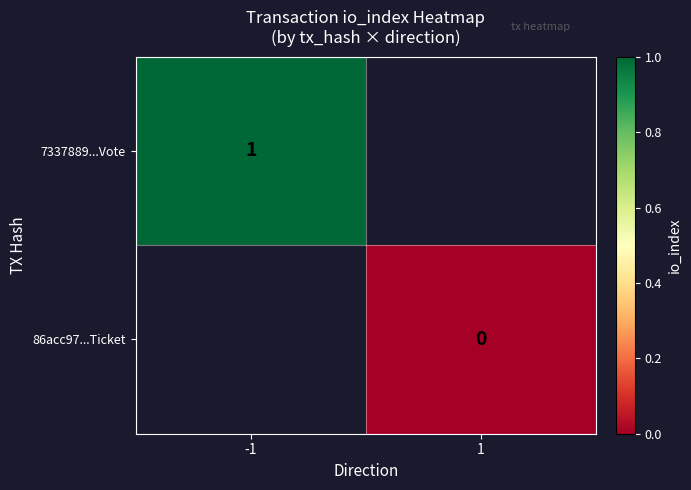

Which category has the highest value across all series?

-1